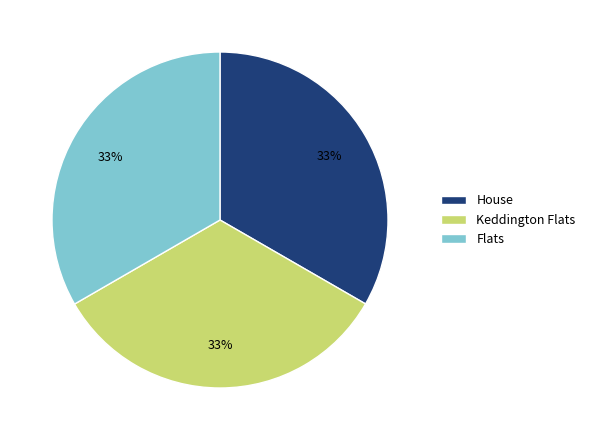

To the nearest percent, what portion does House represent?

33%